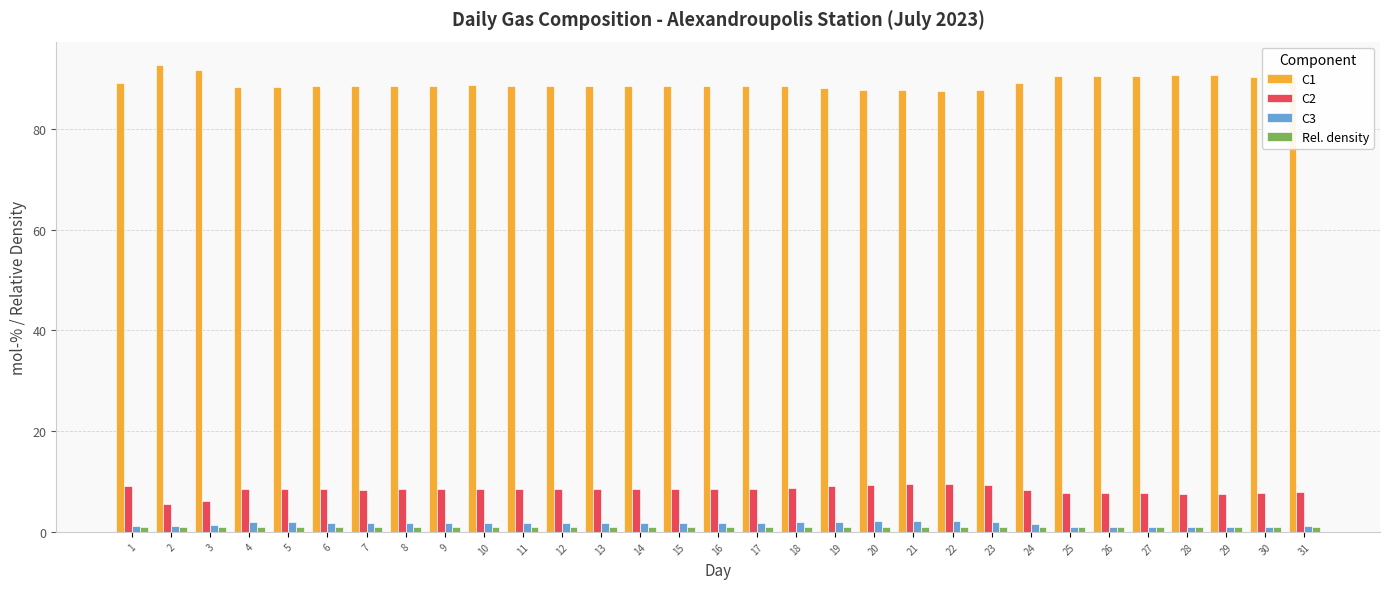

The value of C1 at 29 is 90.7. True or false?

True